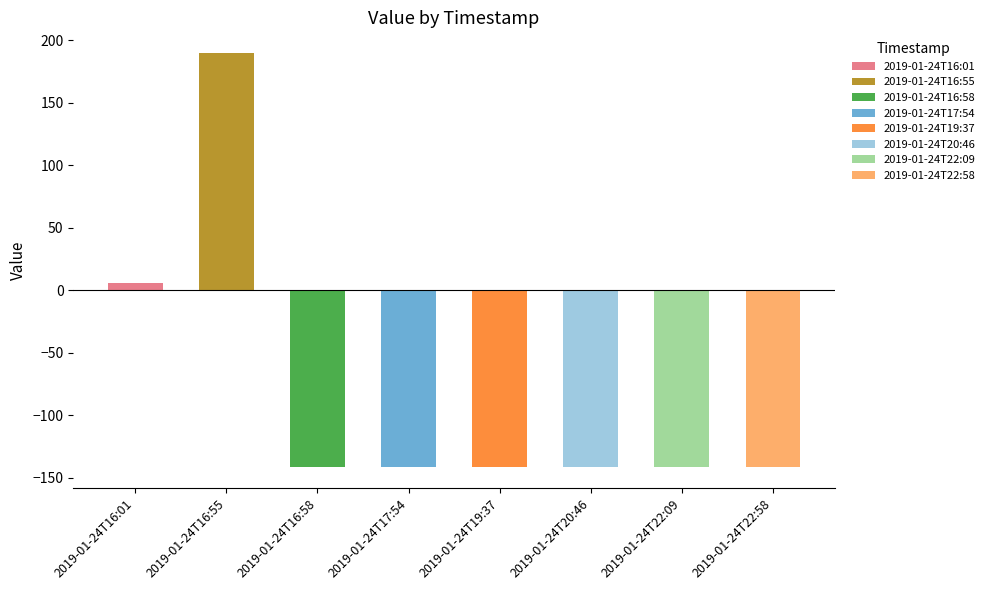

What is the label of the 1st bar from the left?

2019-01-24T16:01